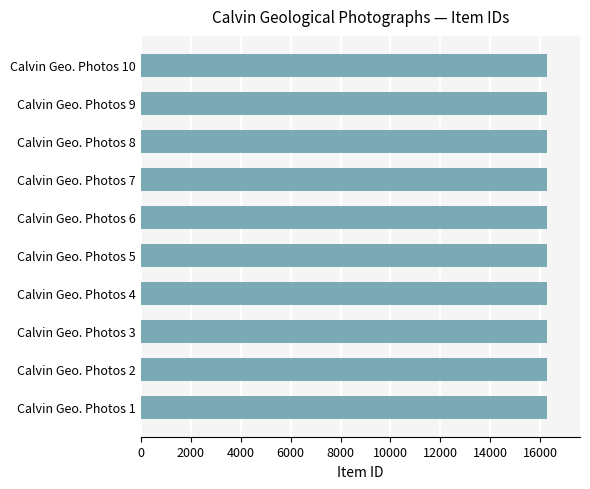

Approximately how many times larger is the value at Calvin Geo. Photos 10 compared to Calvin Geo. Photos 3?

1.0